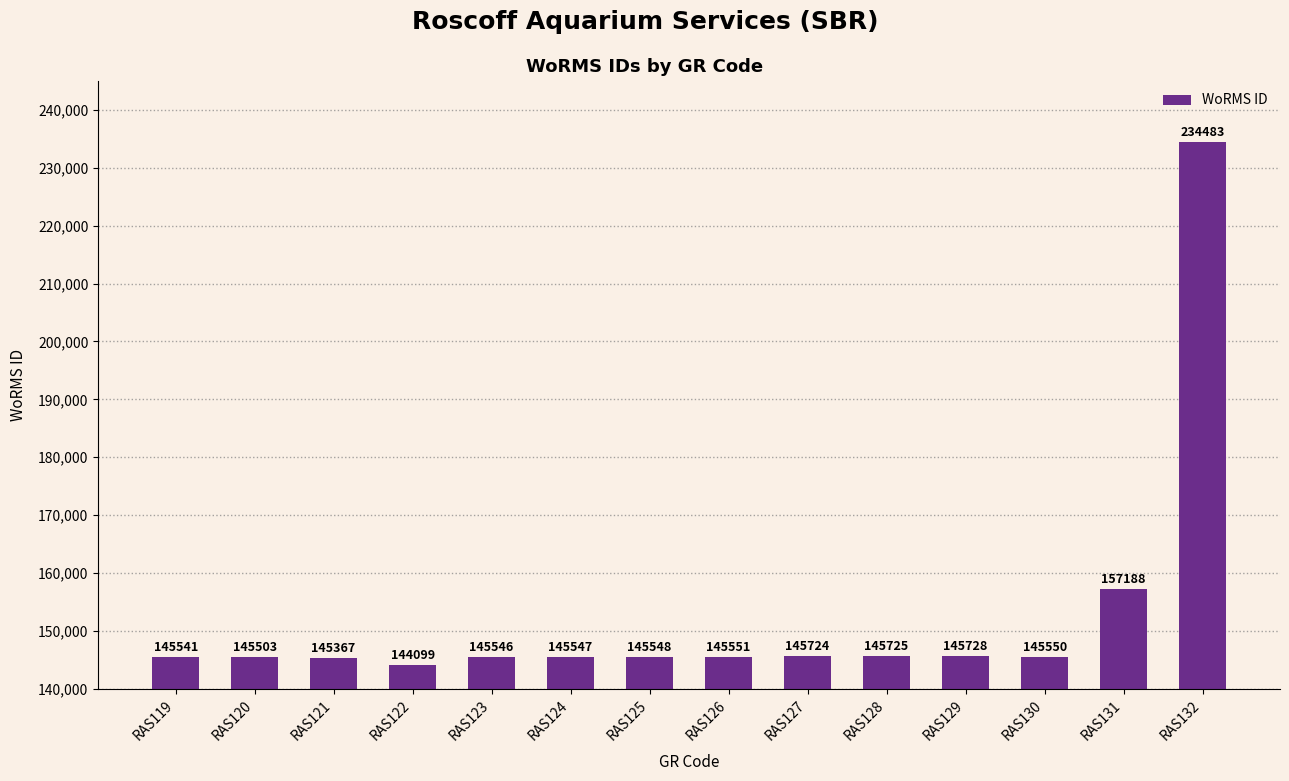

What is the ratio of the value at RAS121 to the value at RAS132?

0.6